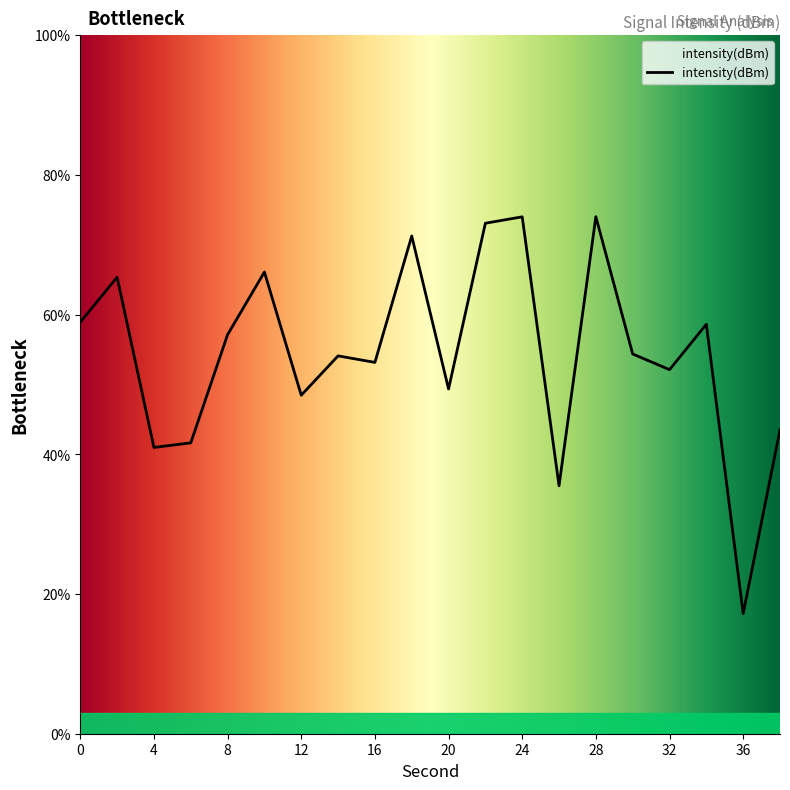

The chart shows a value of 58.9 at 0. True or false?

True